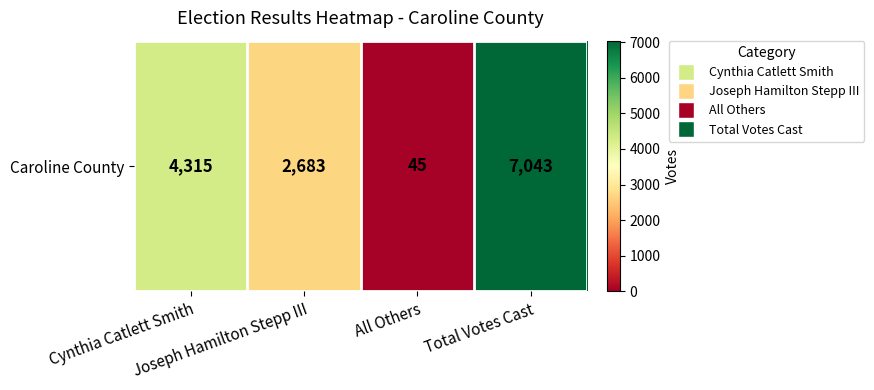

Where is the data nearest to the value 3544?

Cynthia Catlett Smith